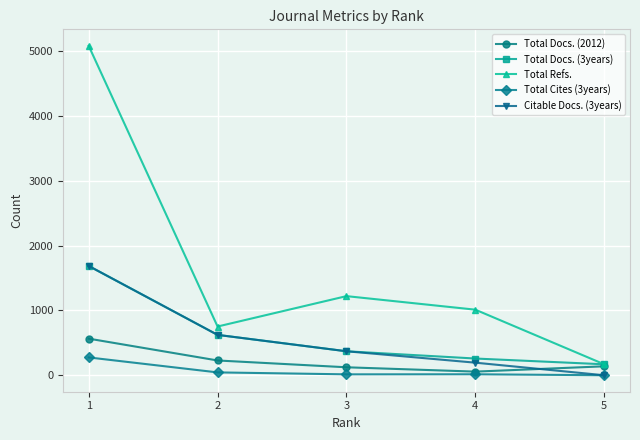

True or false: Total Refs. and Total Cites (3years) cross at least once.

False